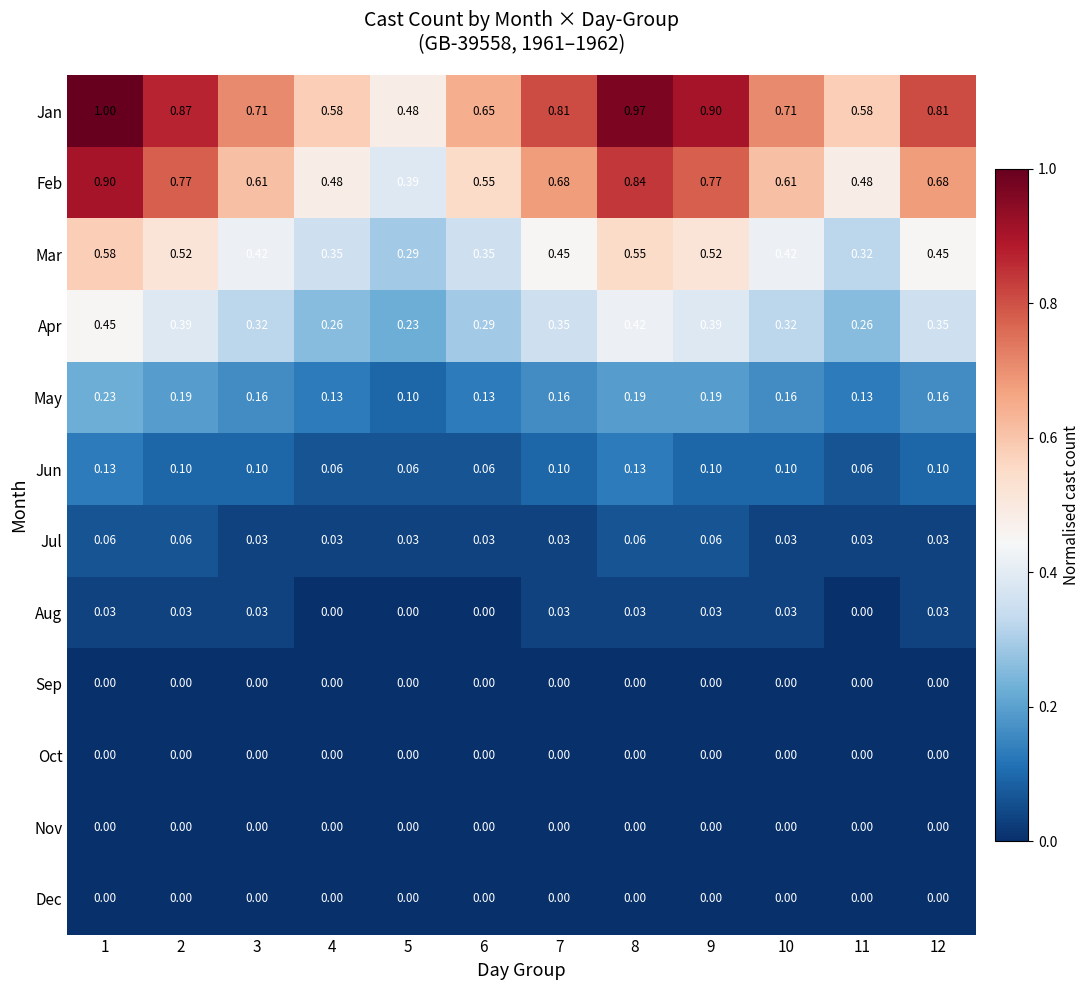

Which series has the largest total across all categories?

Jan